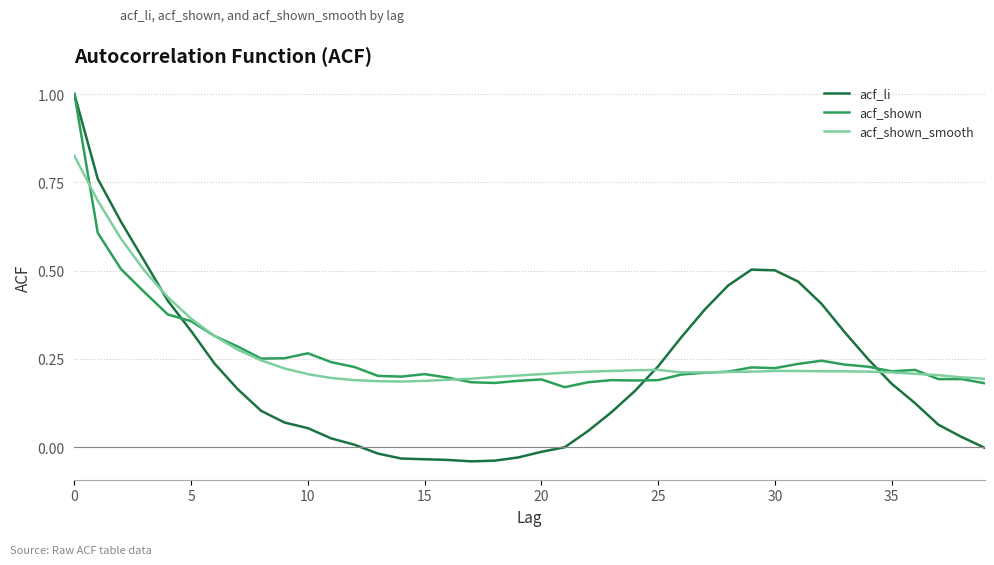

What is the greatest value displayed?

1.0